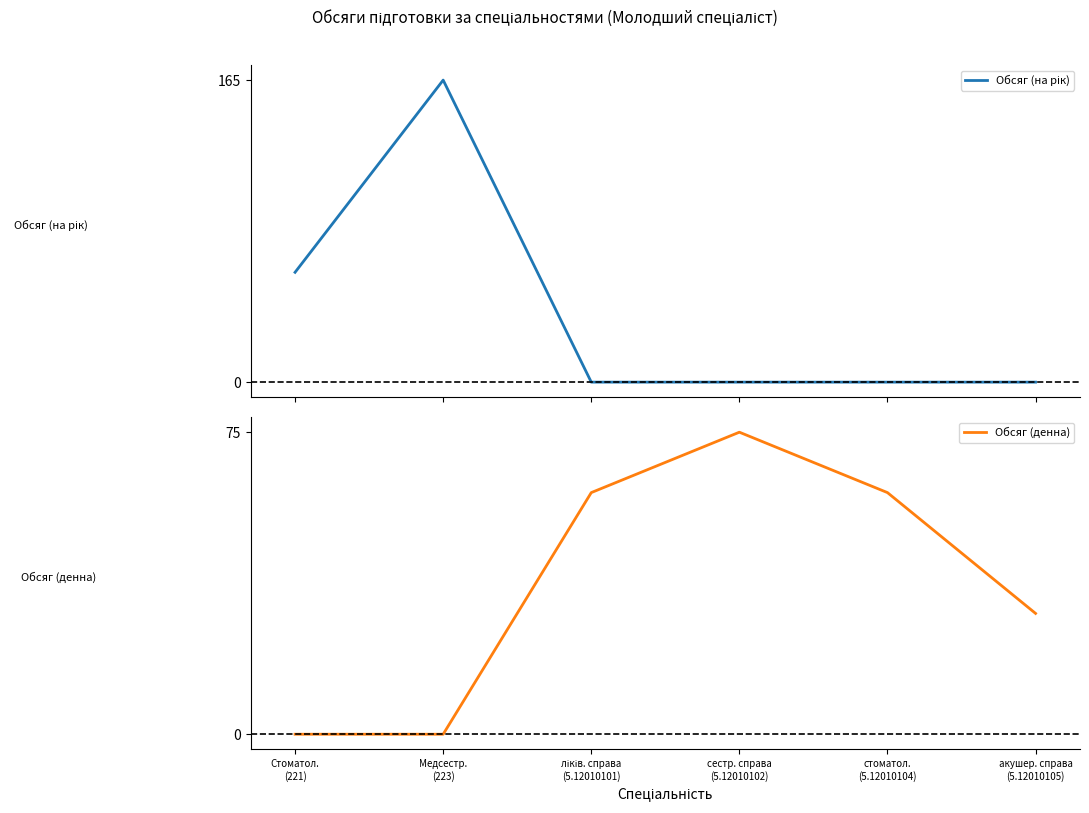

At which category is the sum across all series the highest?

Медсестр.
(223)